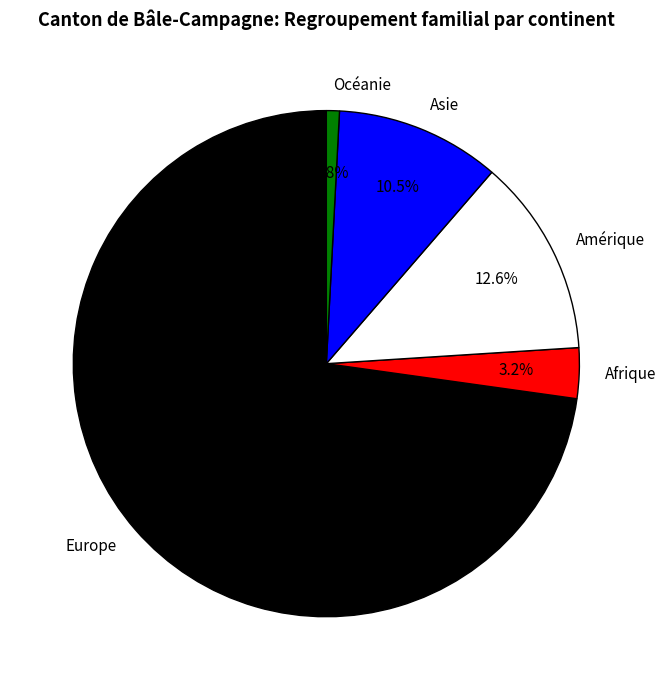

Does any single category account for the majority?

Yes